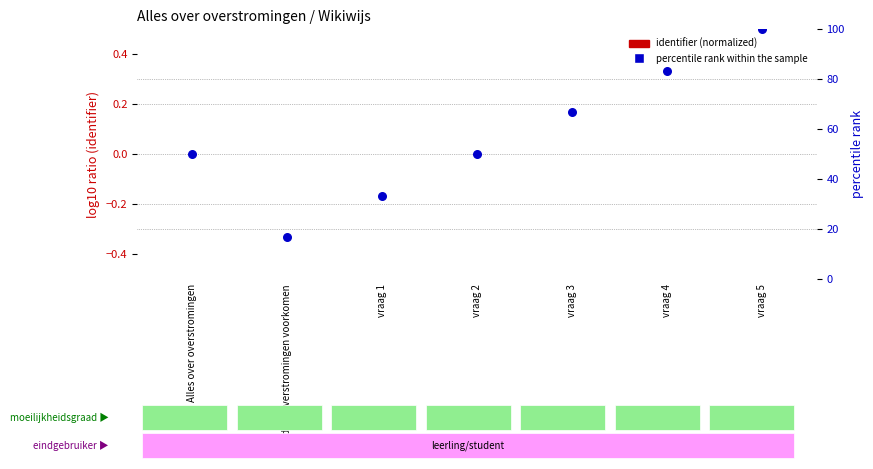

Which series has the widest spread of Y values?

percentile rank within the sample